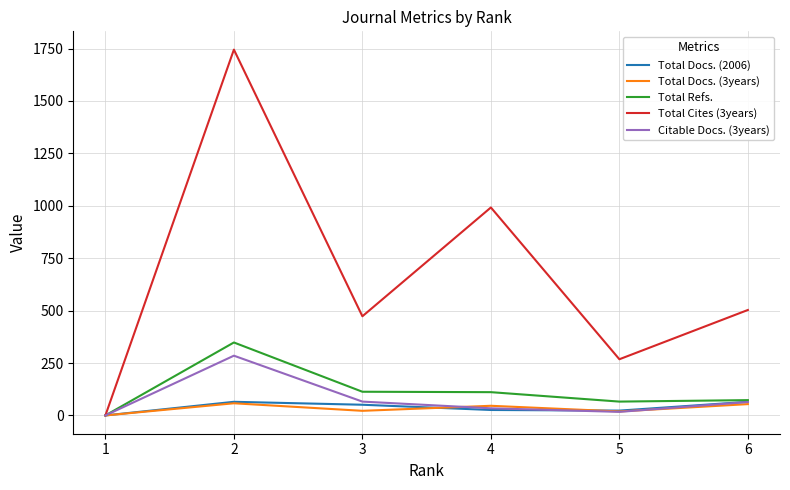

What is the maximum value for Total Docs. (2006)?

65